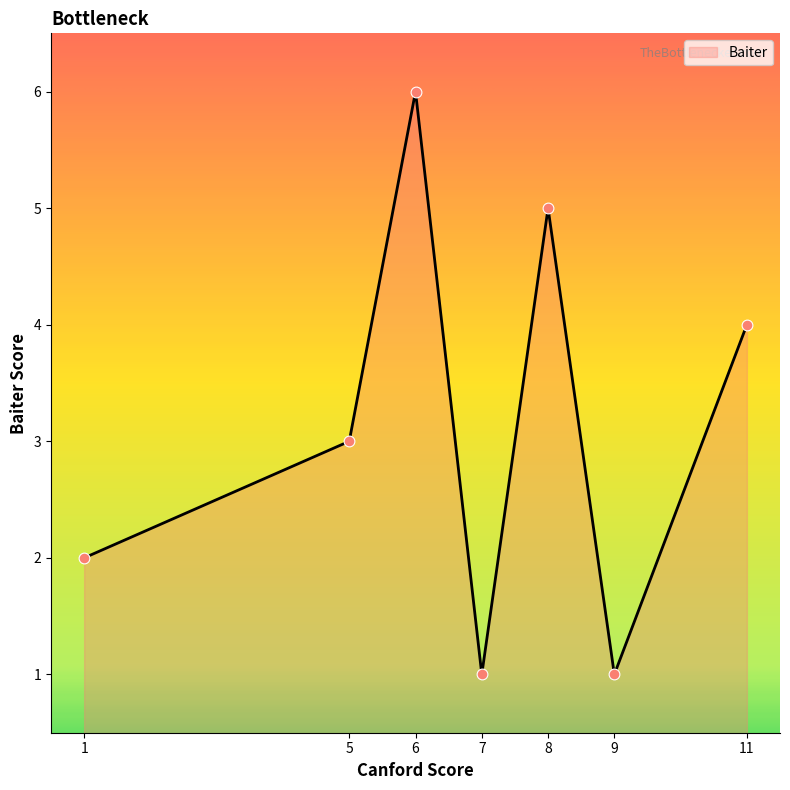

Between 5 and 8, which is larger?

8